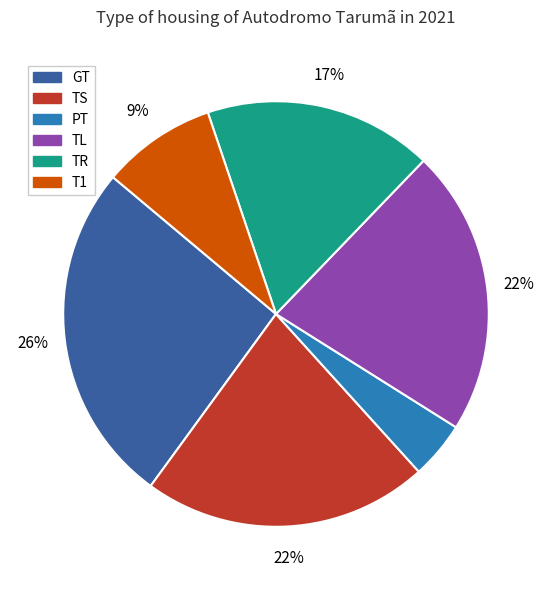

Is the sum of TL and T1 greater than half?

No